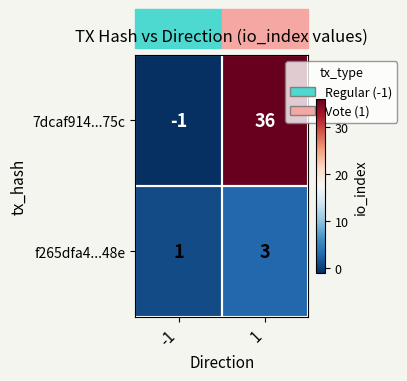

What is the approximate value of f265dfa4...48e at 1?

3